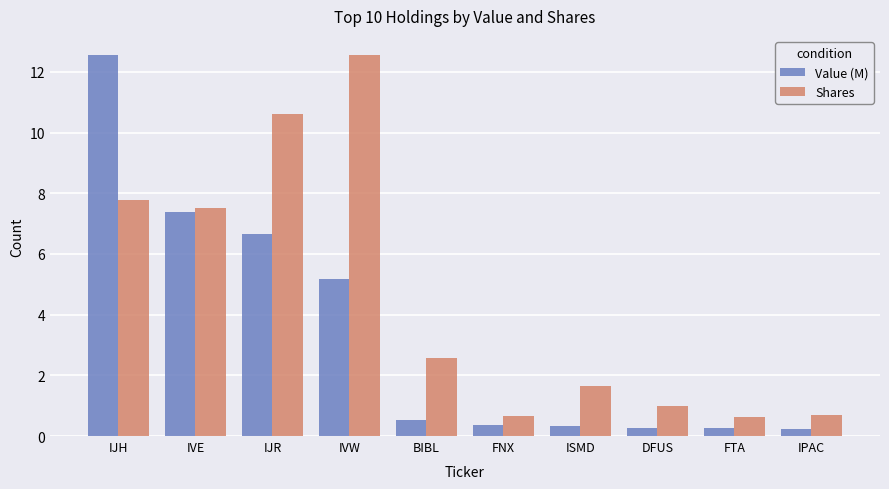

Which series changed the most between IVE and ISMD?

Value (M)